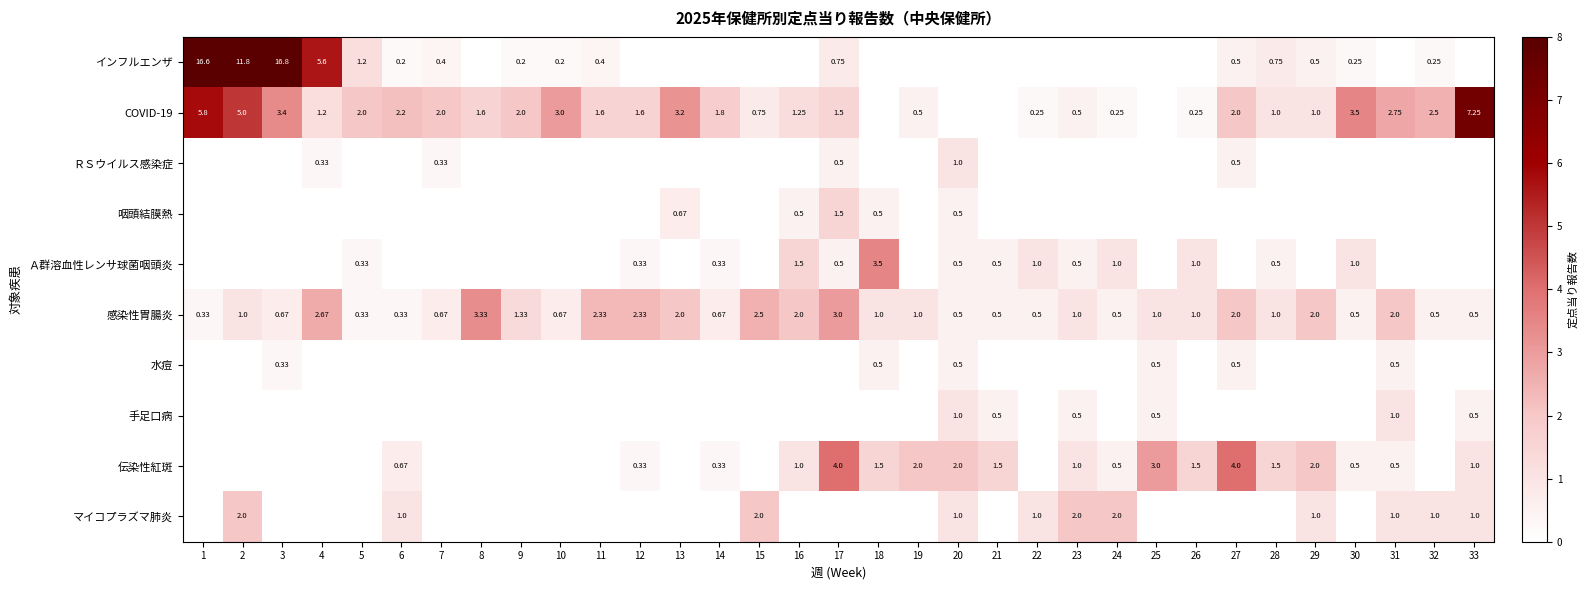

Which series has the widest spread of values?

インフルエンザ